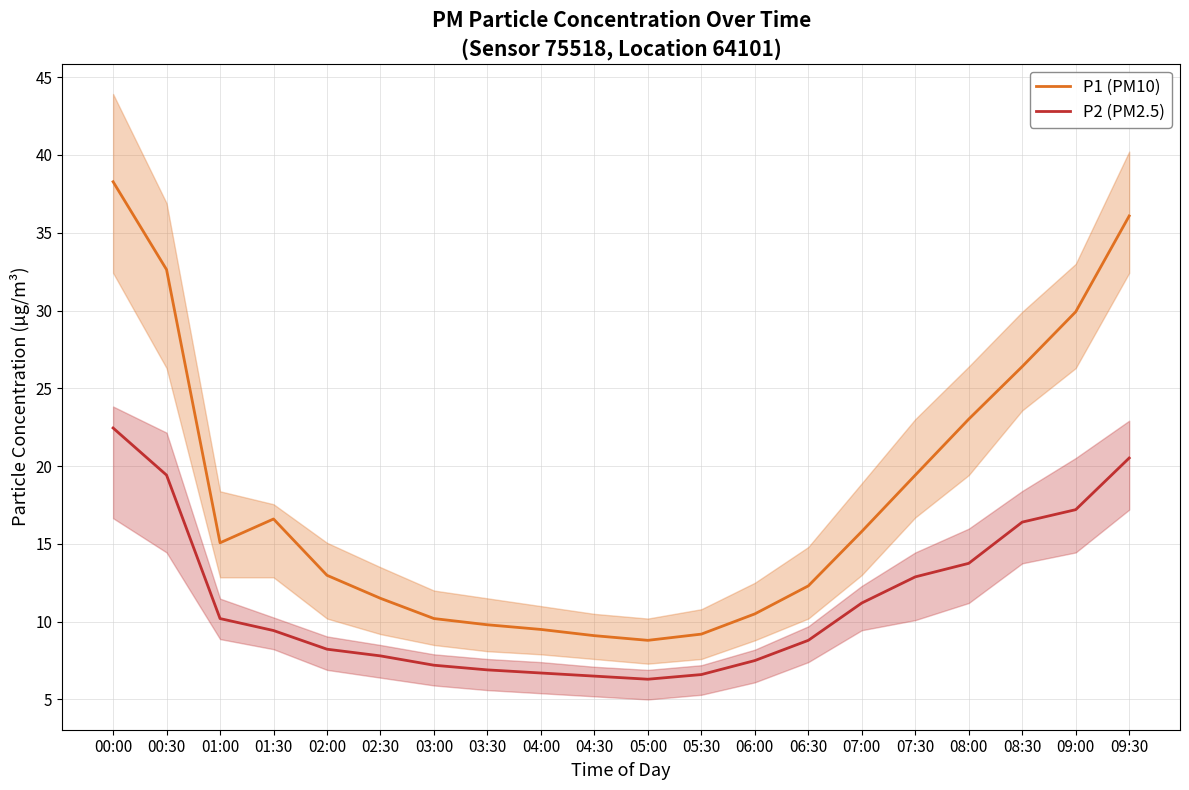

At which label does P1 (PM10) reach its minimum?

05:00